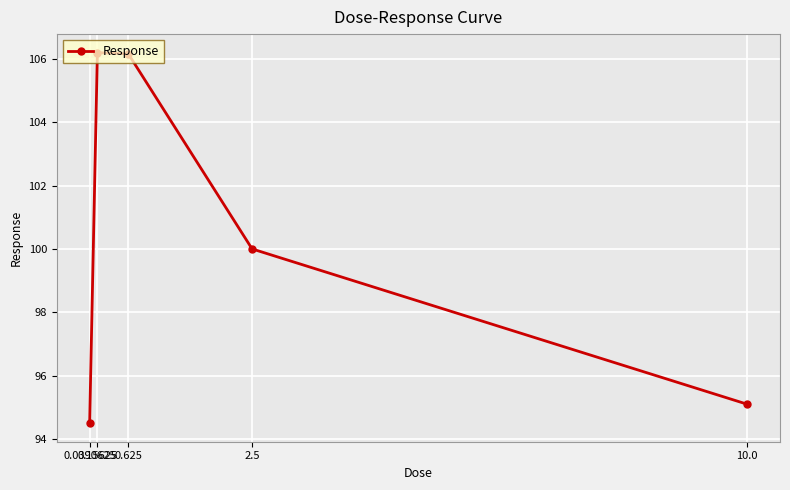

How many points are higher than both their immediate neighbors (excluding endpoints)?

1